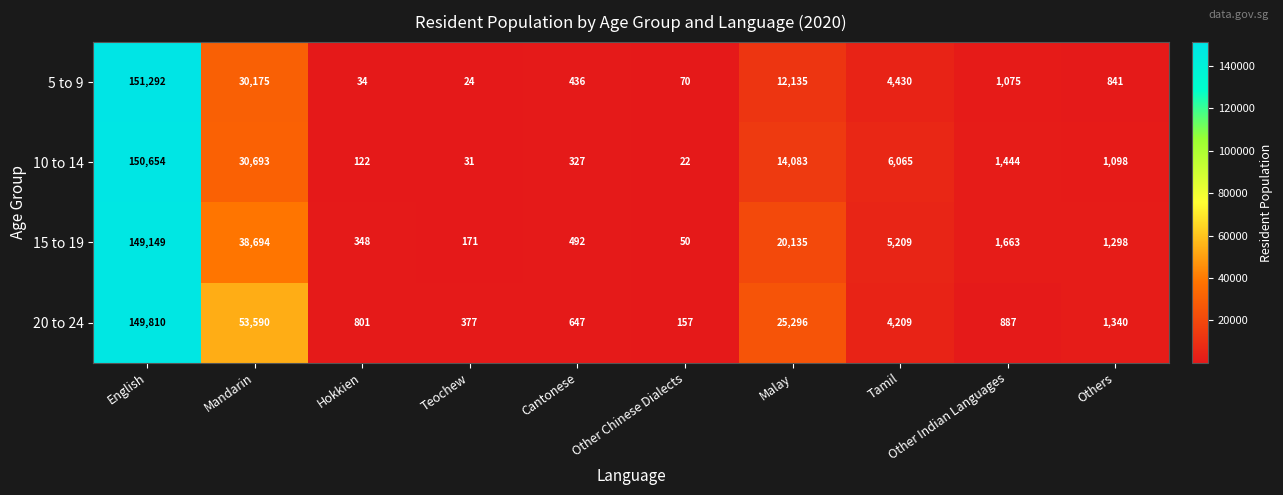

Rank the series at English from highest to lowest value.

5 to 9, 10 to 14, 20 to 24, 15 to 19